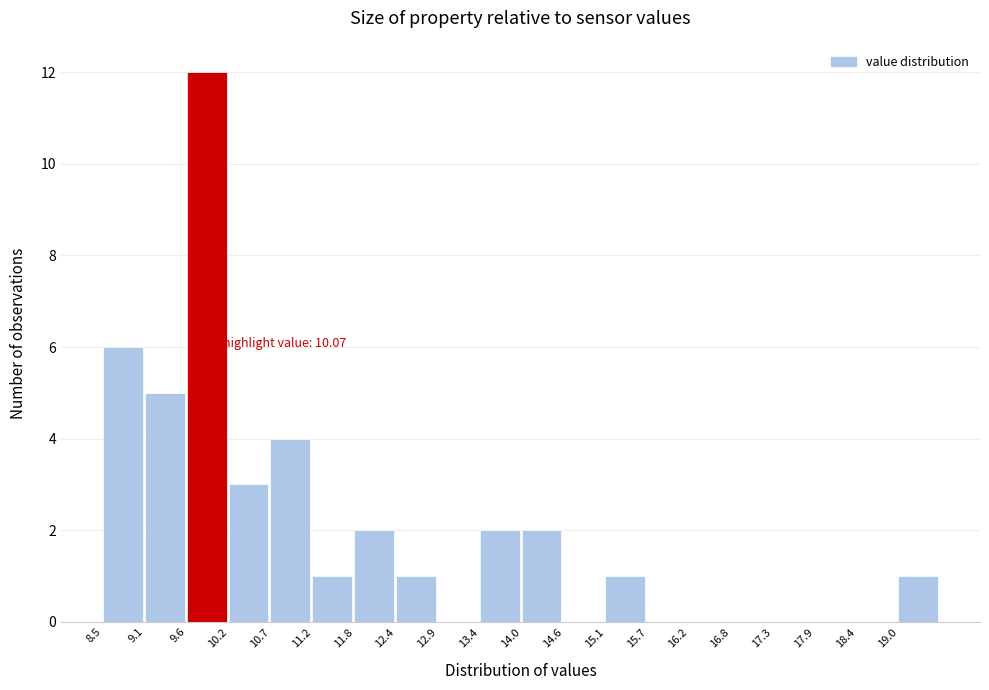

Which range on the x-axis has the tallest bar?

9.60 to 10.15